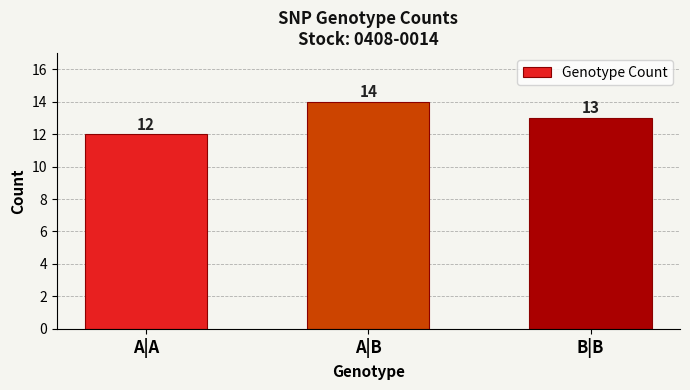

The value at B|B is 13. True or false?

True